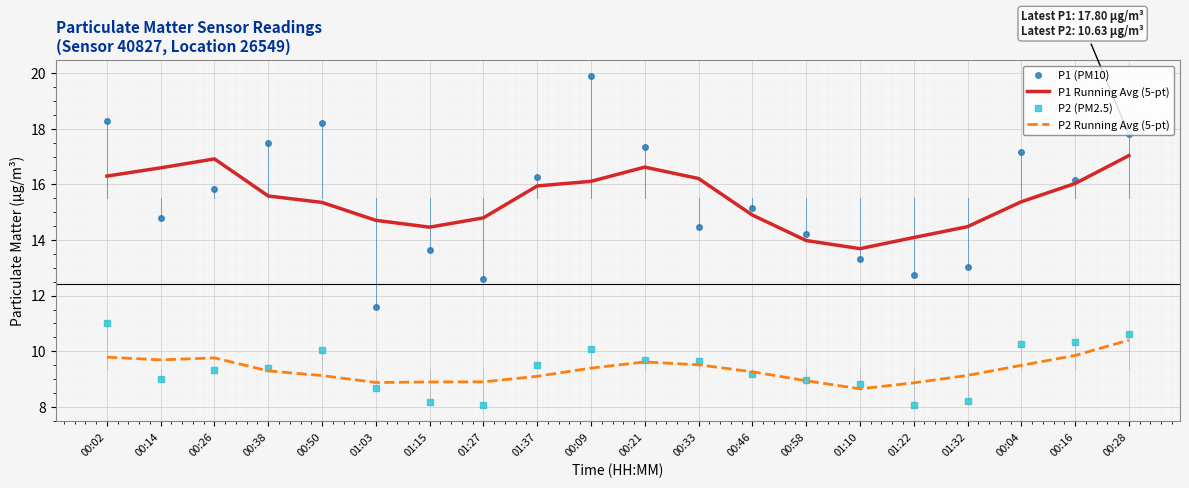

What is the difference between the P2 (PM2.5) values at 00:28 and 01:10?

1.8